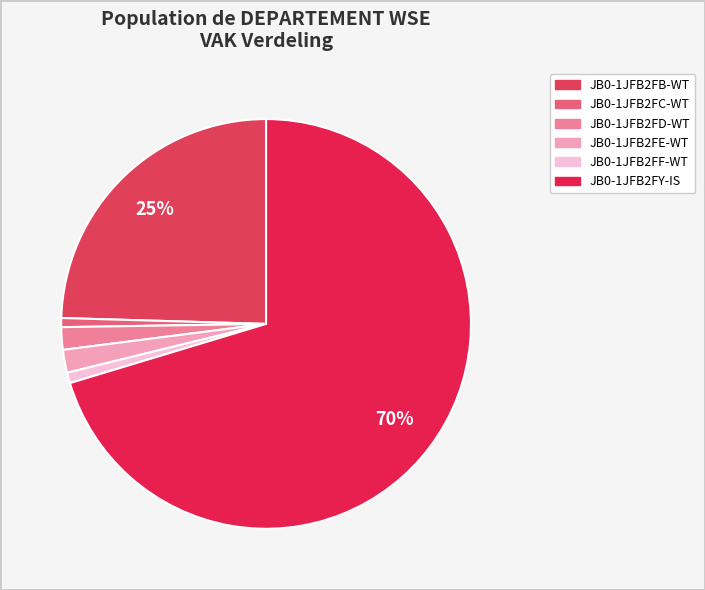

Which slice is the largest?

JB0-1JFB2FY-IS